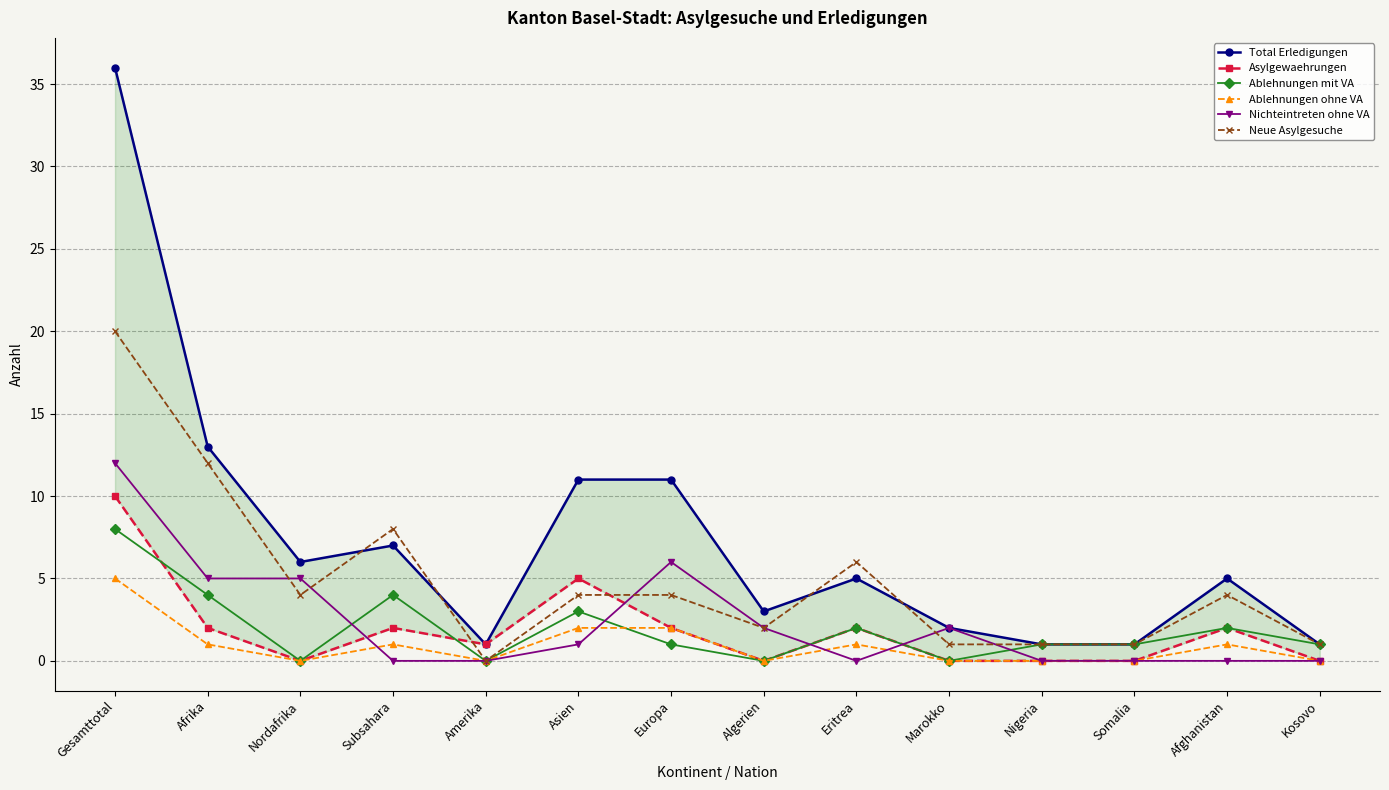

What is the difference between the Asylgewaehrungen values at Eritrea and Kosovo?

2